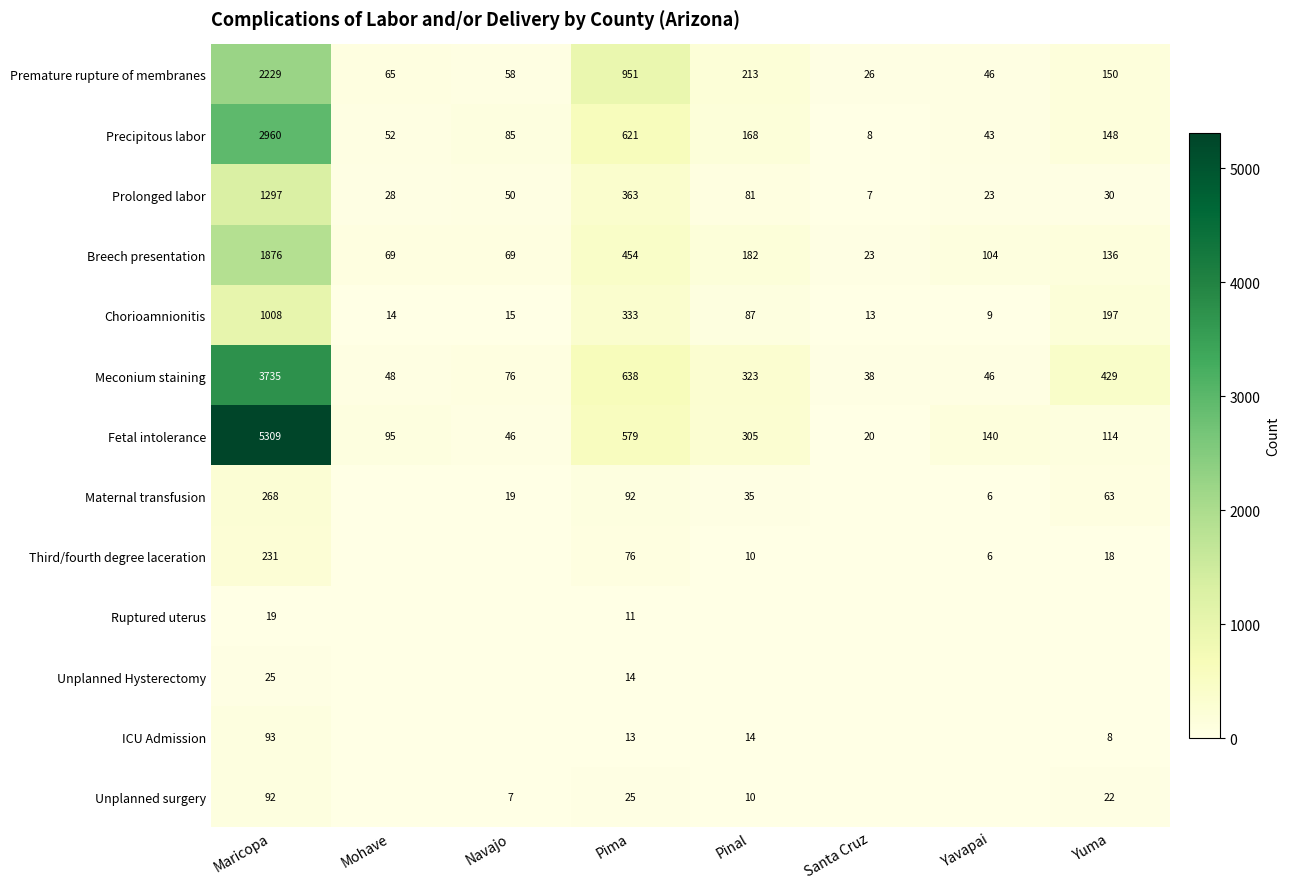

Is the value of Premature rupture of membranes at Pinal greater than the value of Ruptured uterus at Pima?

Yes